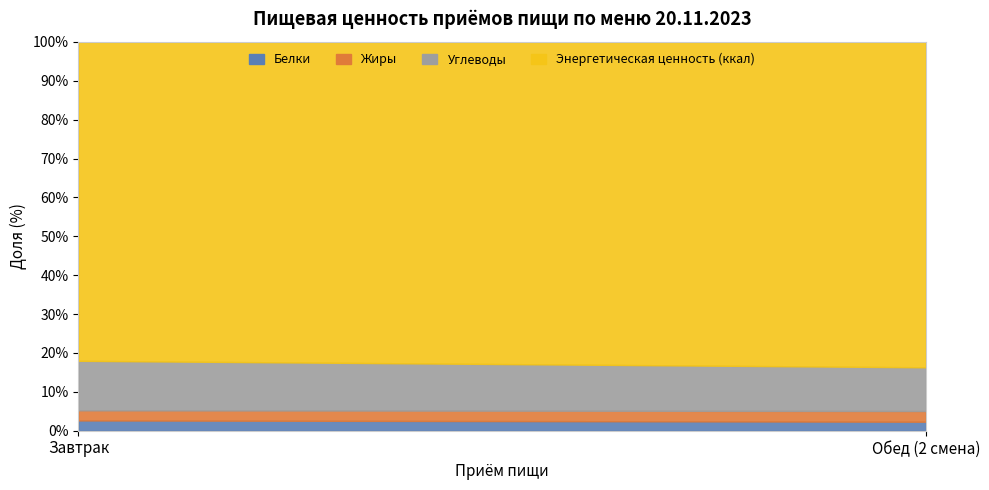

What is the label of the 2nd point from the left?

Обед (2 смена)